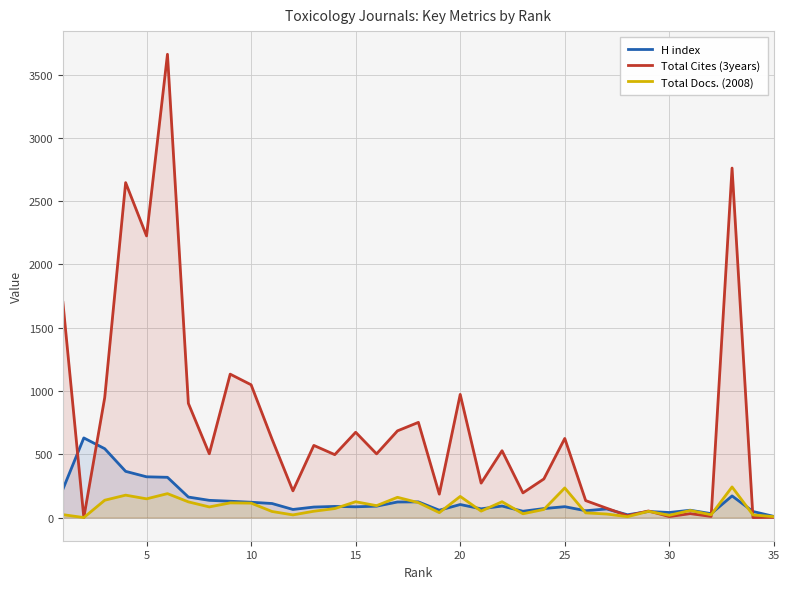

Which series has the widest spread of values?

Total Cites (3years)